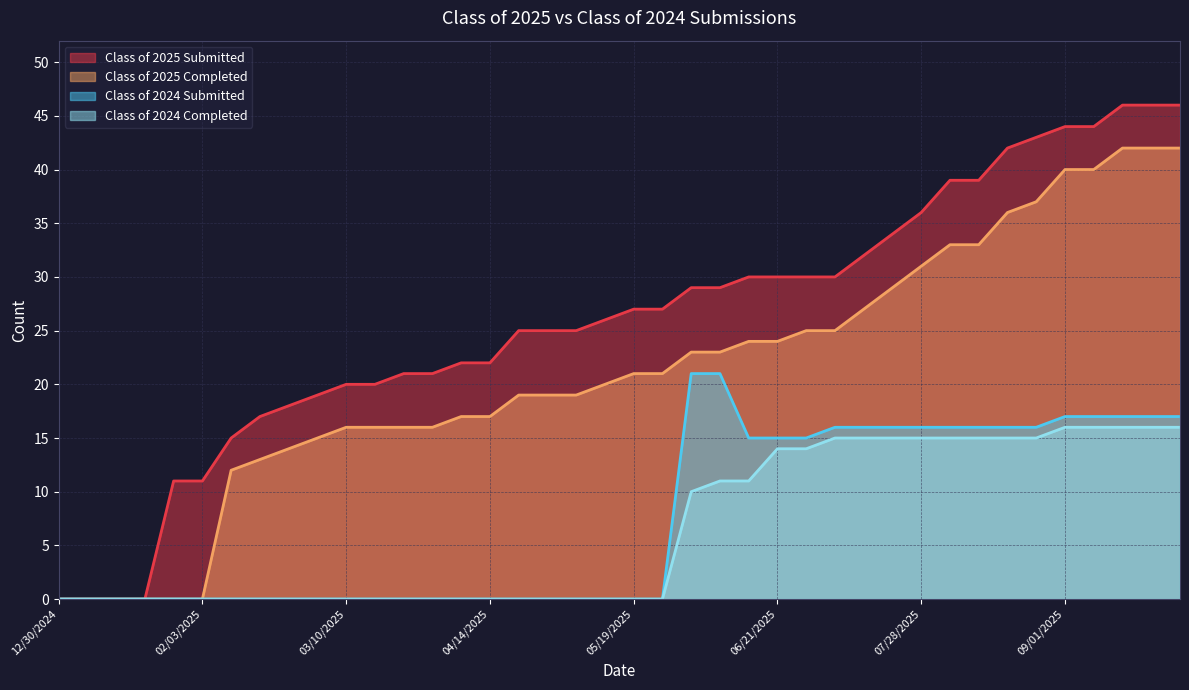

Is it true that Class of 2024 Completed equals 0 at 03/17/2025?

True